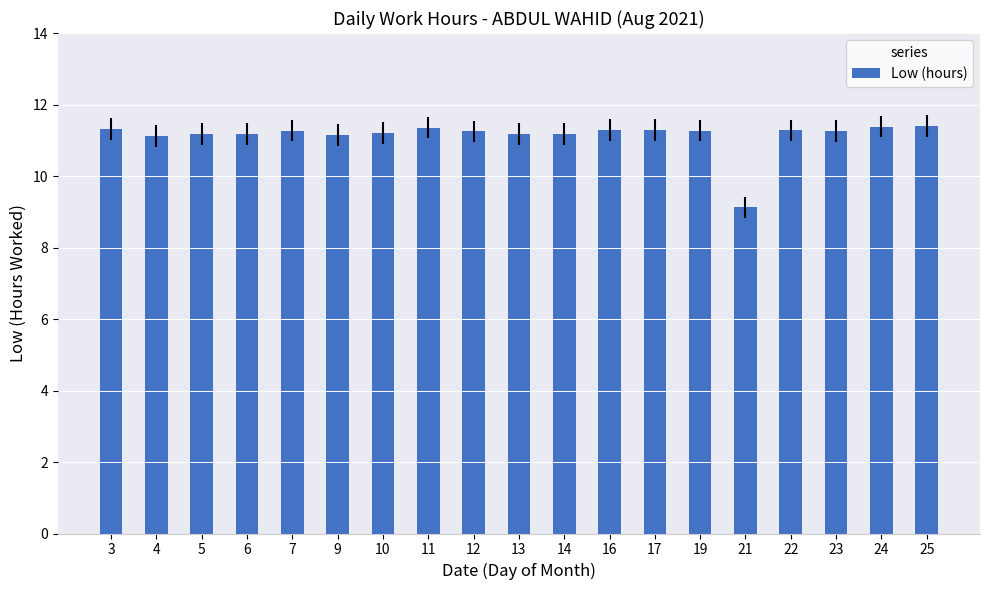

What is the value of the 7th bar from the left?

11.2